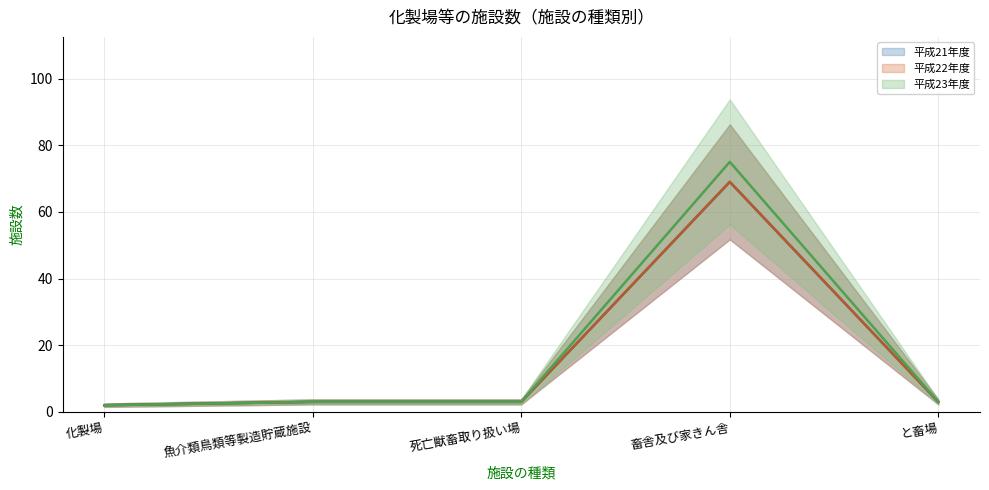

True or false: 平成21年度 (mean) and 平成22年度 (mean) cross at least once.

False